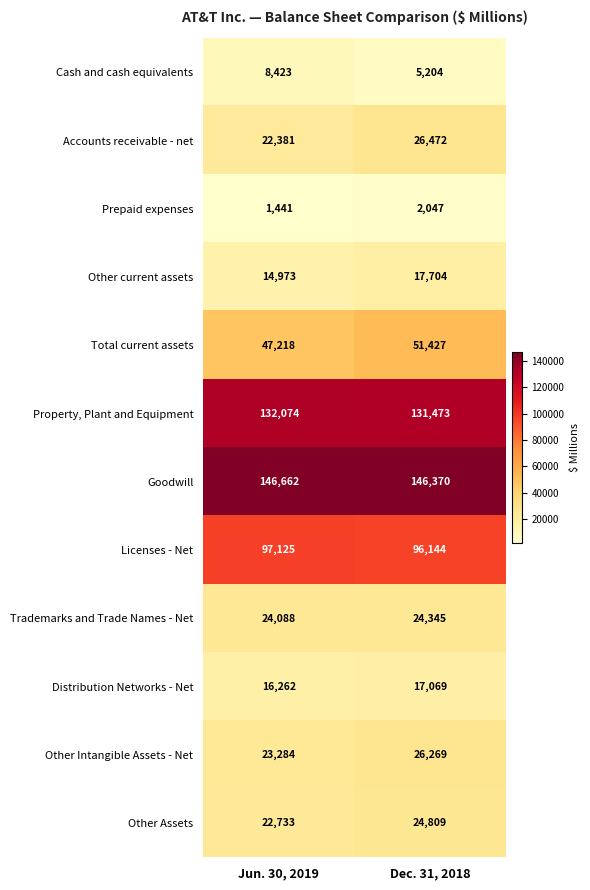

Is the value of Property, Plant and Equipment at Dec. 31, 2018 greater than the value of Distribution Networks - Net at Dec. 31, 2018?

Yes